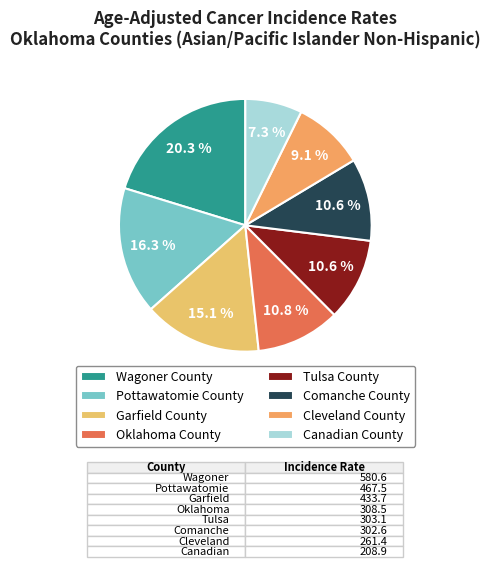

How many slices are in this pie chart?

8